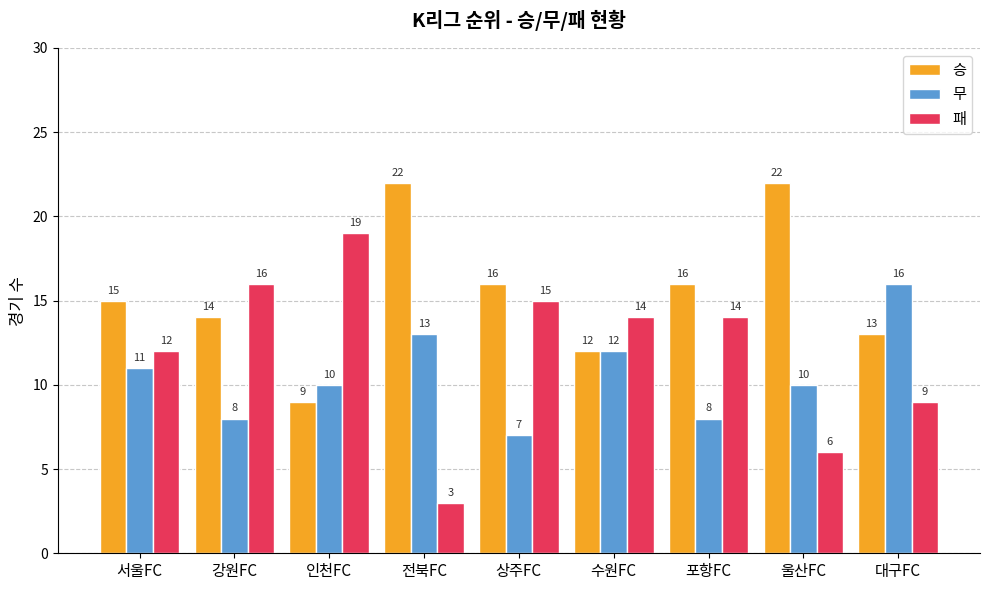

Reading left to right, list all the values displayed in this chart.

승: 15	14	9	22	16	12	16	22	13
무: 11	8	10	13	7	12	8	10	16
패: 12	16	19	3	15	14	14	6	9